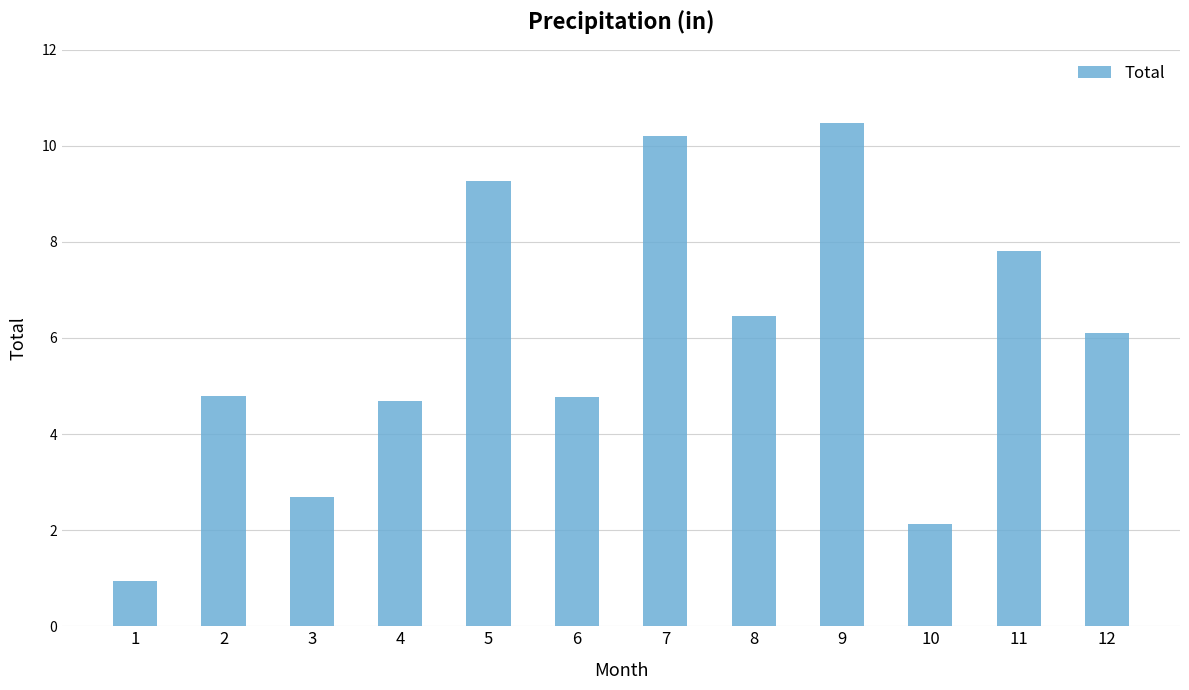

Count the number of values greater than 6.

6